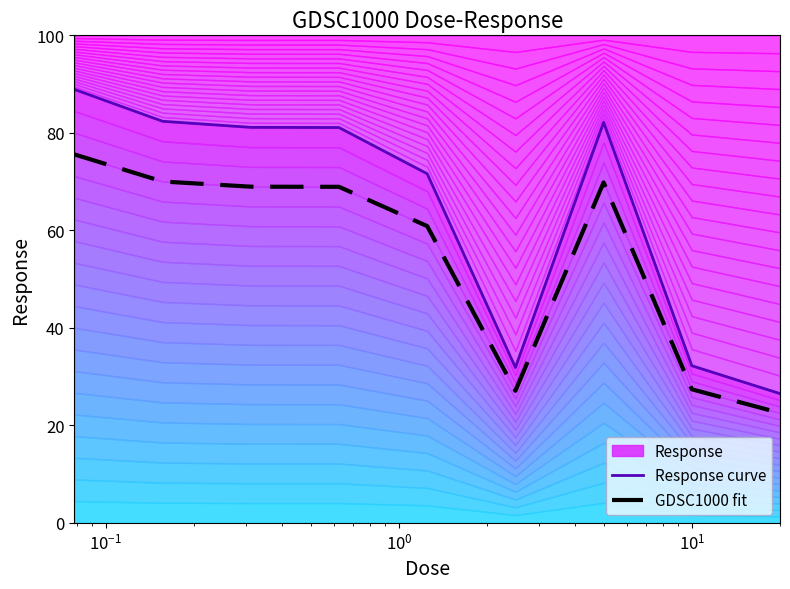

True or false: Response curve has a value of 50.1 at $\mathdefault{10^{2}}$.

False